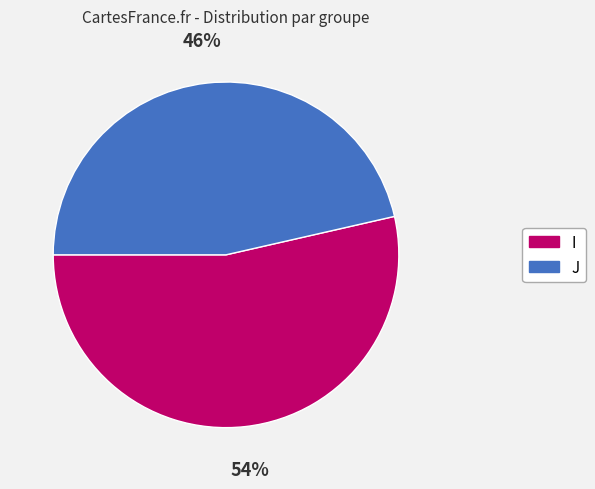

The I slice represents 64% of the pie. True or false?

False